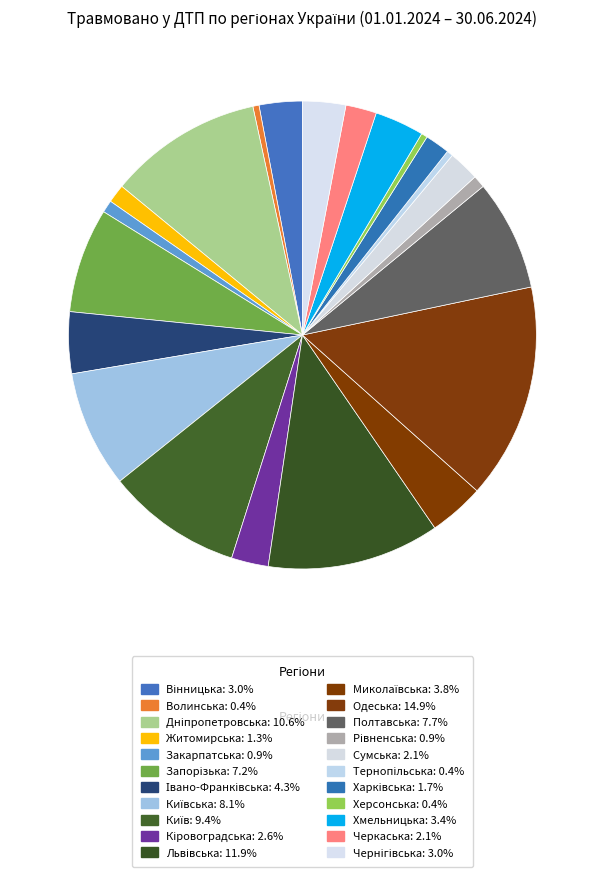

How many slices are in this pie chart?

22